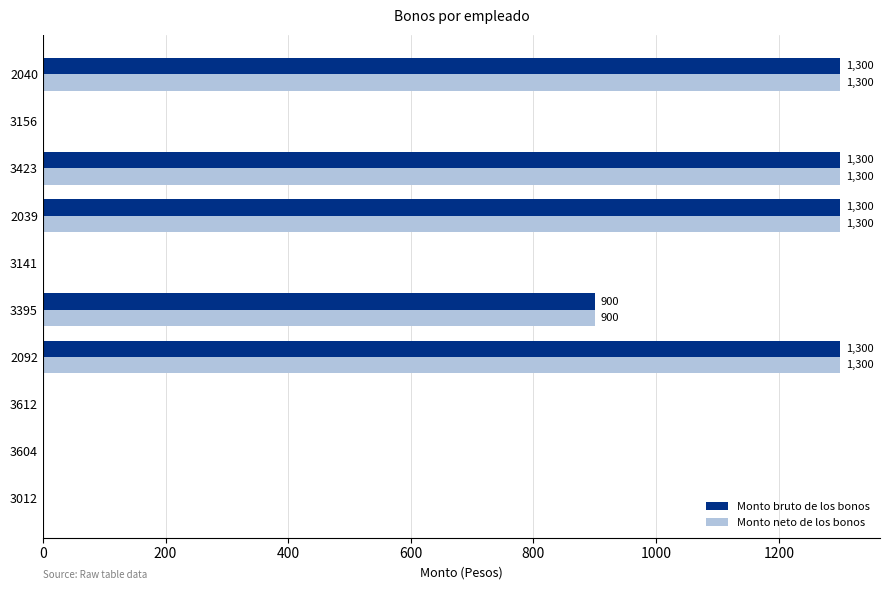

Is it true that Monto neto de los bonos equals 0 at 3156?

True